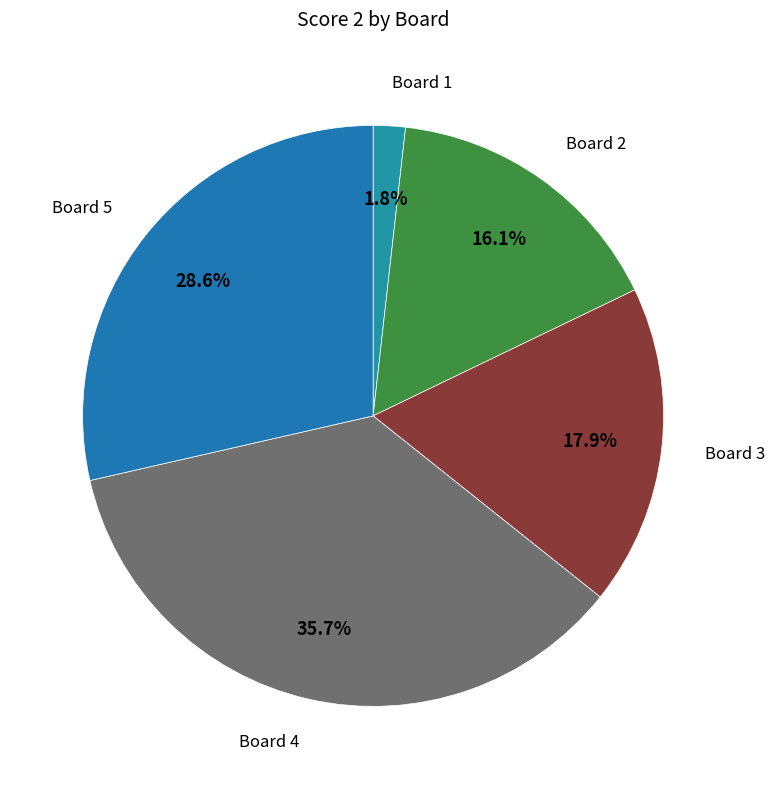

Count the number of slices in the pie.

5